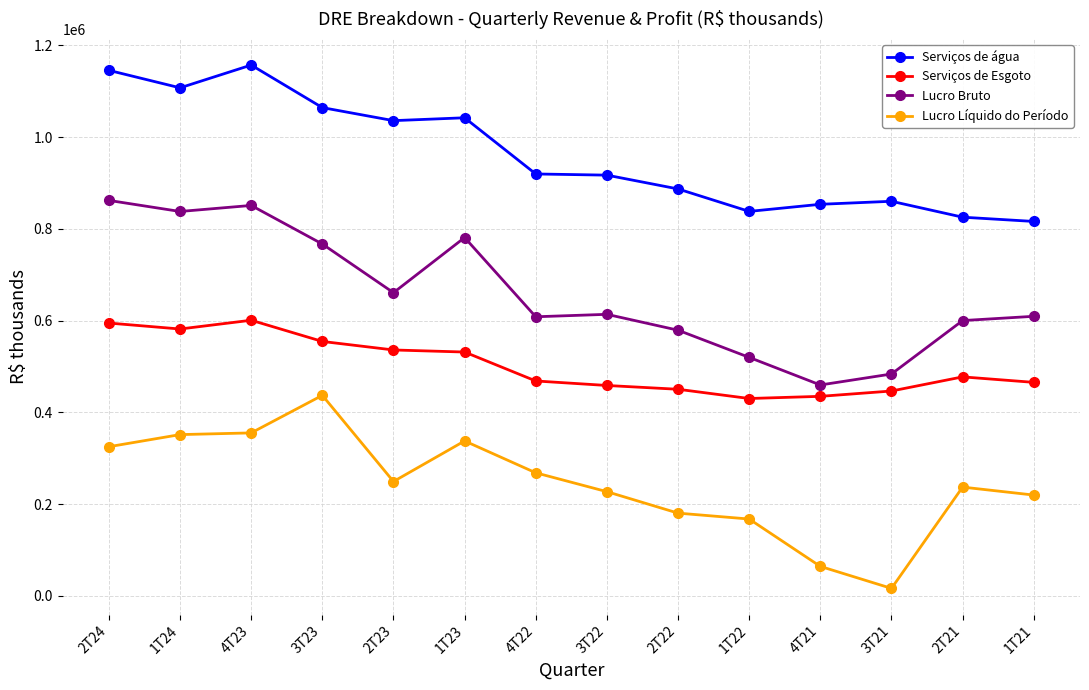

List the series in order of their peak value, highest first.

Serviços de água, Lucro Bruto, Serviços de Esgoto, Lucro Líquido do Período